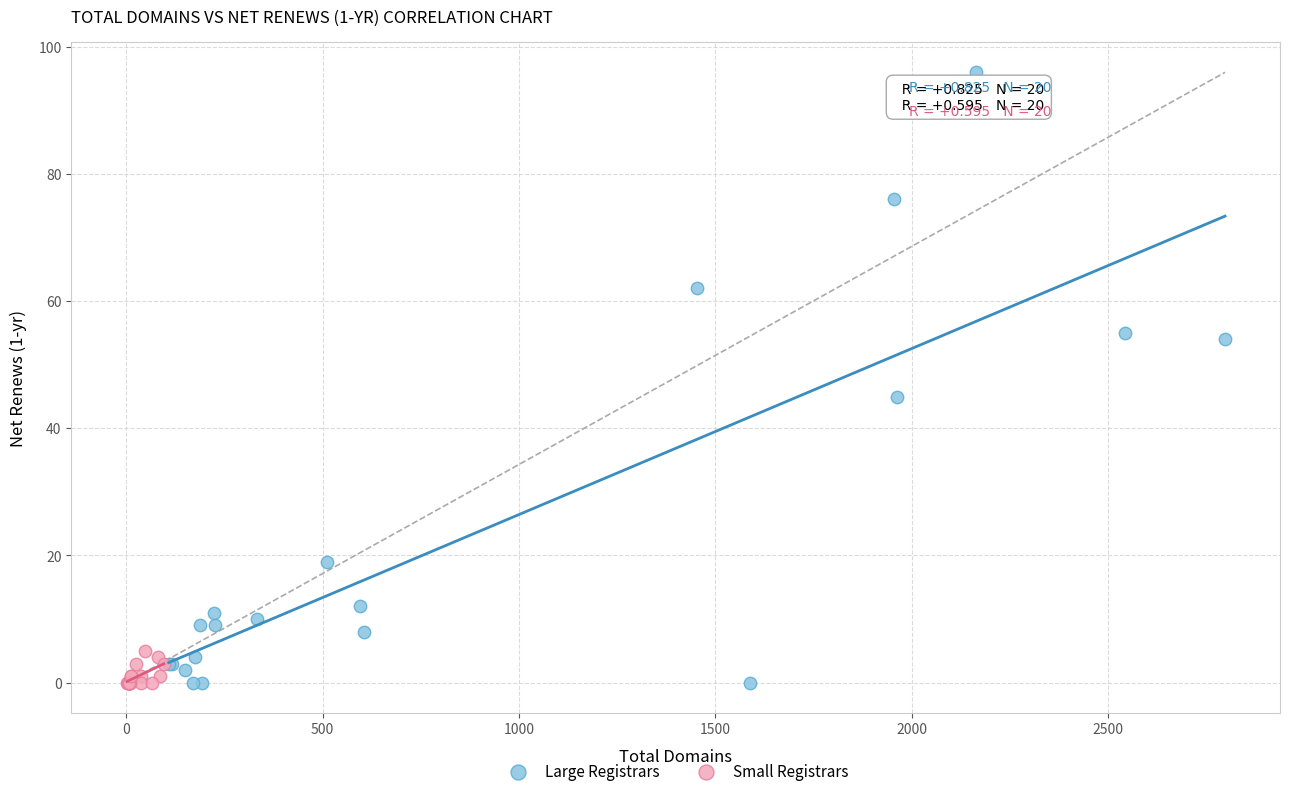

What are all the series names shown in the legend?

Large Registrars, Small Registrars